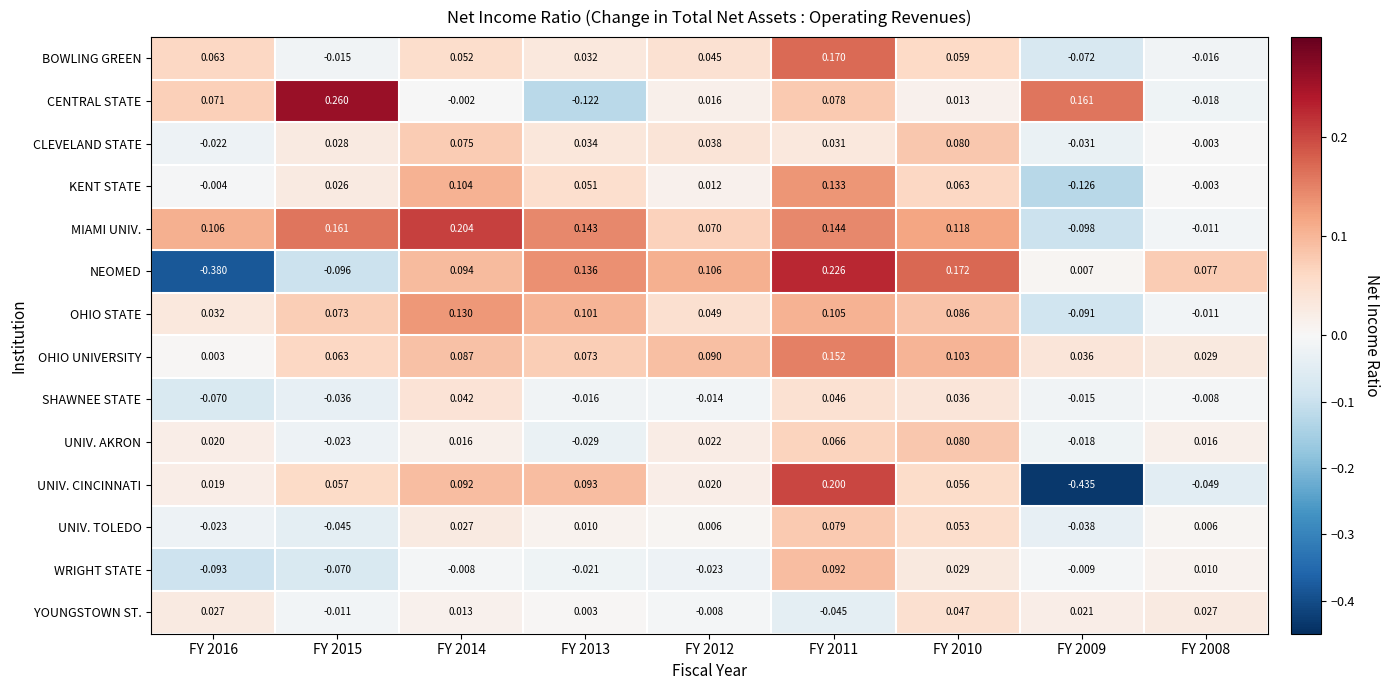

Which series has the widest spread of values?

UNIV. CINCINNATI